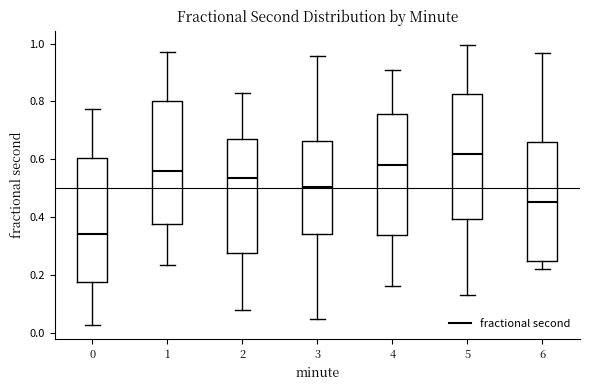

Reading left to right, read every box against the y-axis: the position of its median line, the range the box covers, and the ends of its whiskers. The values are not printed on the chart, so give them approximately, as read against the axis.

0: median 0.34, box 0.18 to 0.60, whiskers 0.02 to 0.78
1: median 0.56, box 0.38 to 0.80, whiskers 0.24 to 0.98
2: median 0.54, box 0.28 to 0.68, whiskers 0.08 to 0.82
3: median 0.50, box 0.34 to 0.66, whiskers 0.04 to 0.96
4: median 0.58, box 0.34 to 0.76, whiskers 0.16 to 0.92
5: median 0.62, box 0.40 to 0.82, whiskers 0.14 to 1.00
6: median 0.46, box 0.24 to 0.66, whiskers 0.22 to 0.96